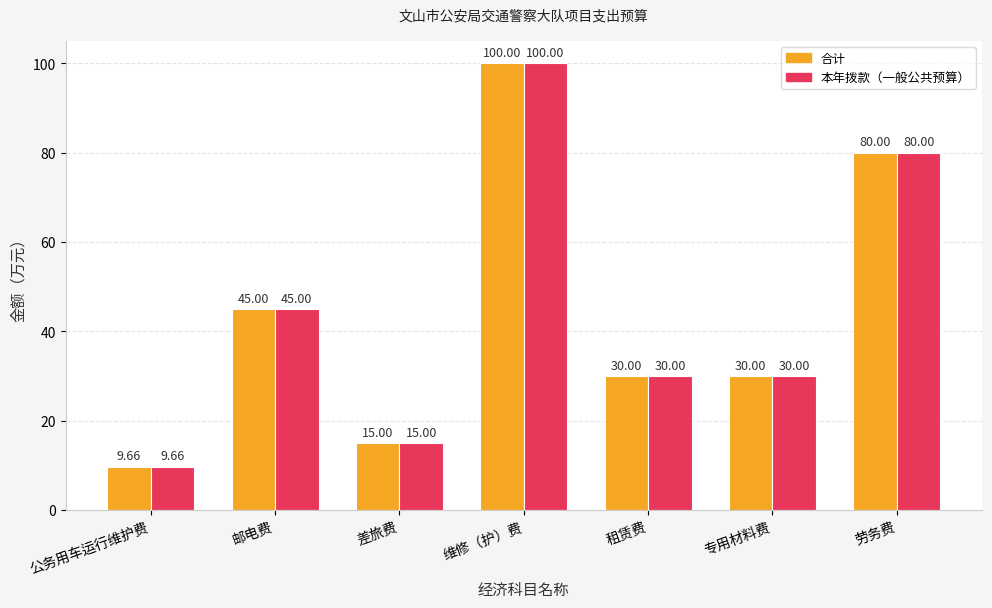

Is it true that 合计 equals 7.3 at 租赁费?

False